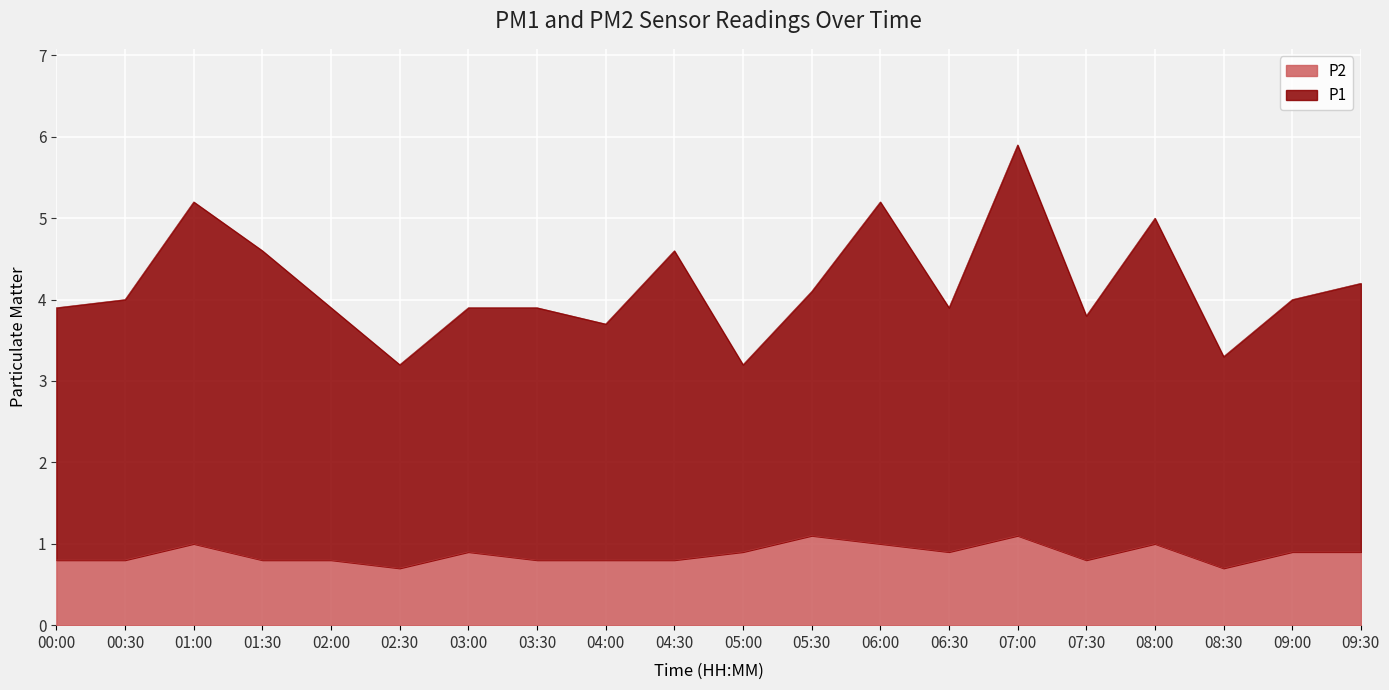

At which label does P1 first exceed 4?

01:00